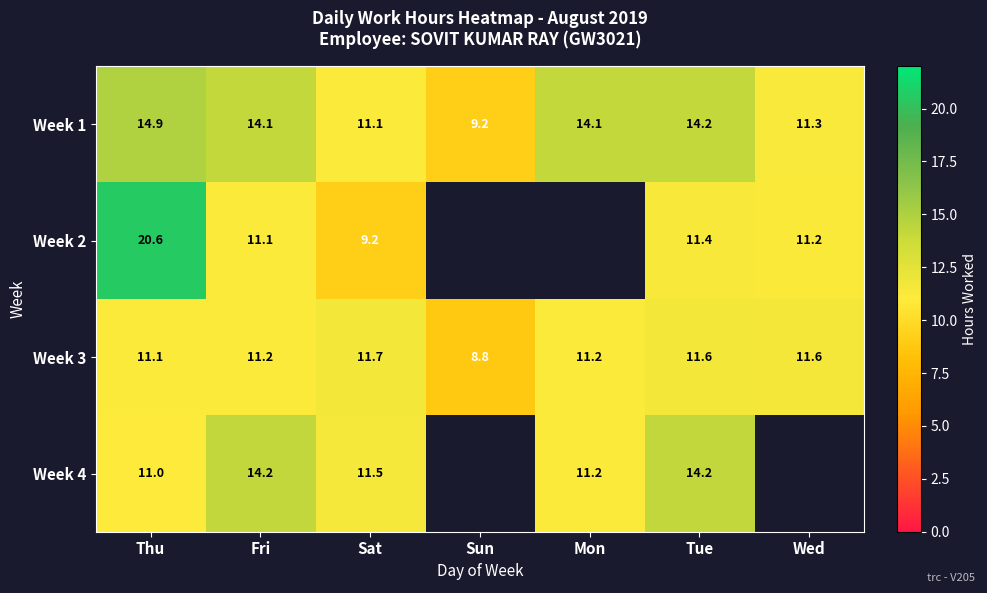

At Sat, list the series in order from smallest to largest.

Week 2, Week 1, Week 4, Week 3